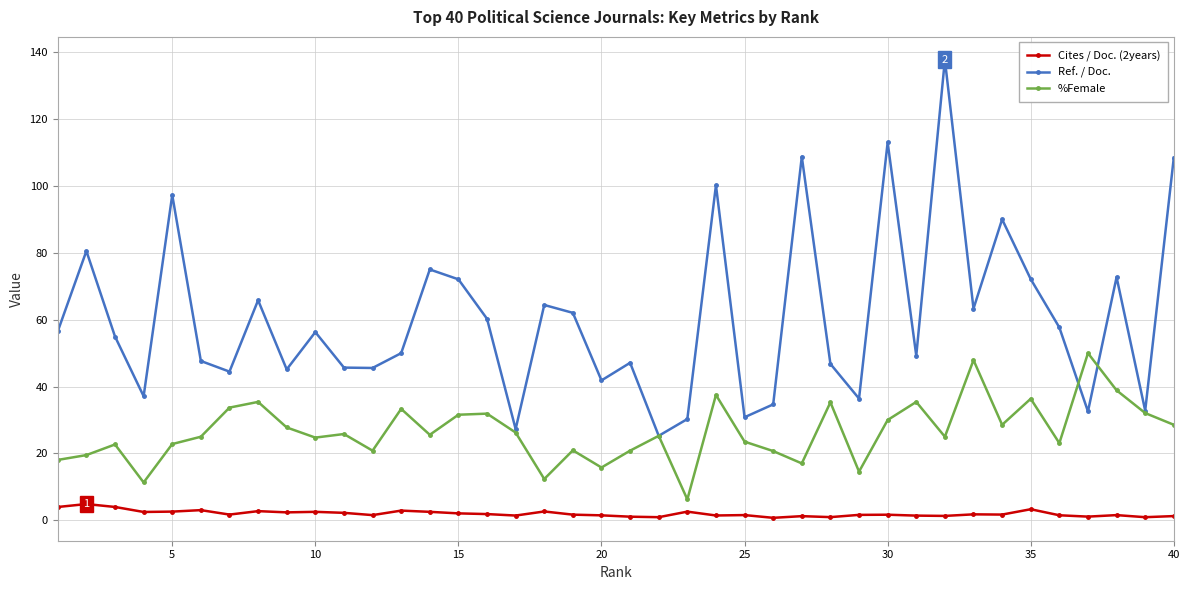

Which series has the largest total across all categories?

Ref. / Doc.